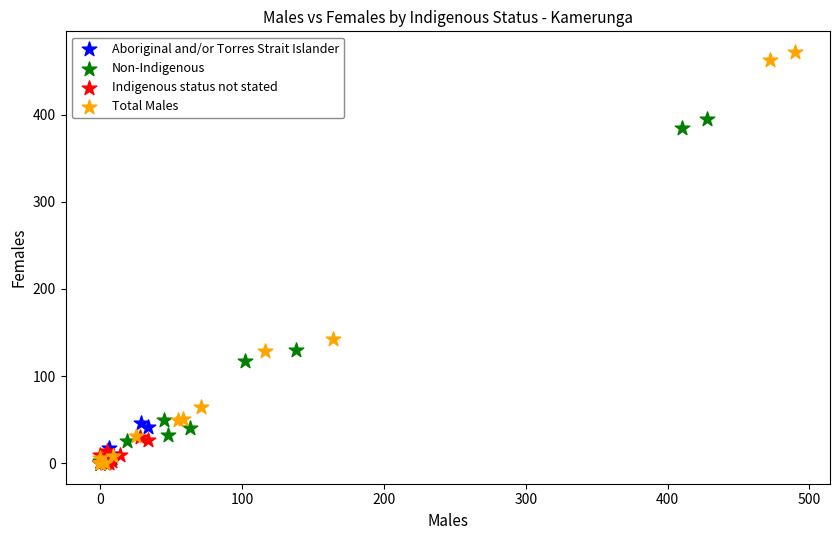

Which series has the largest Y range (max minus min)?

Total Males